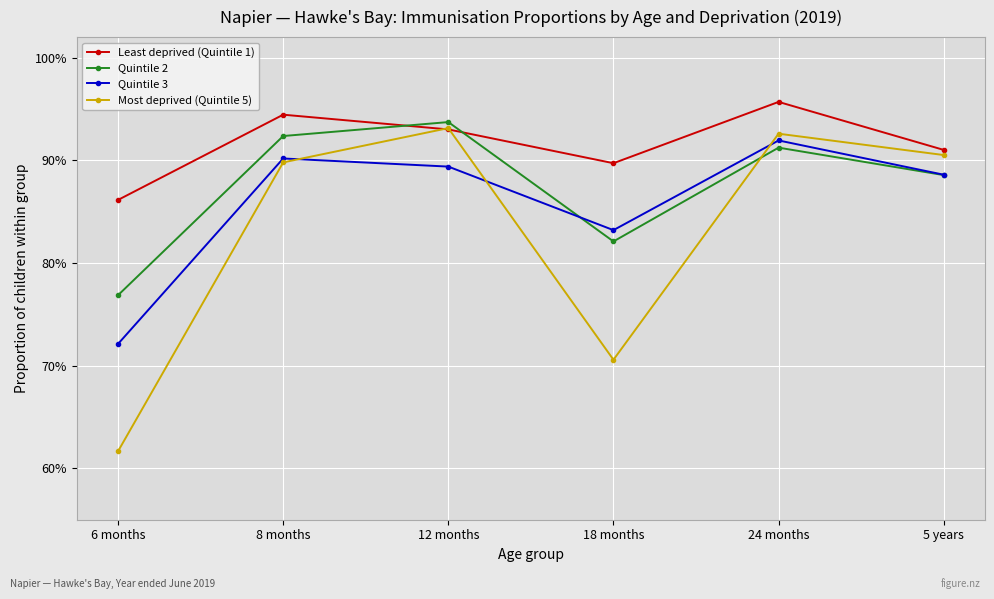

Does the chart have visible grid lines?

Yes